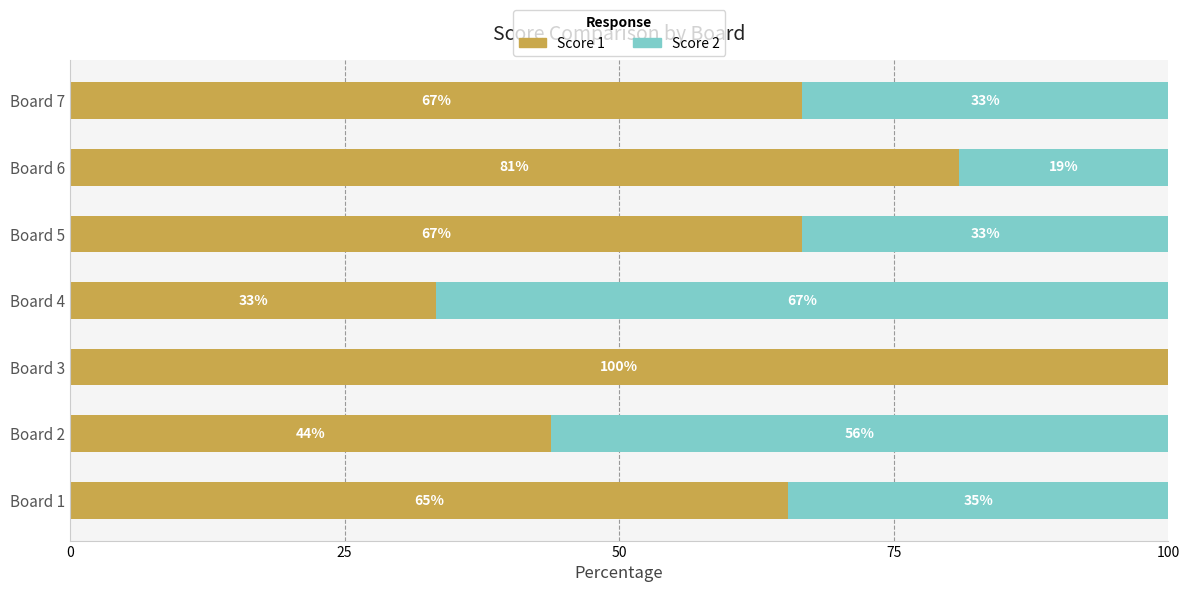

What value does the Score 1 series have at Board 3?

100.0